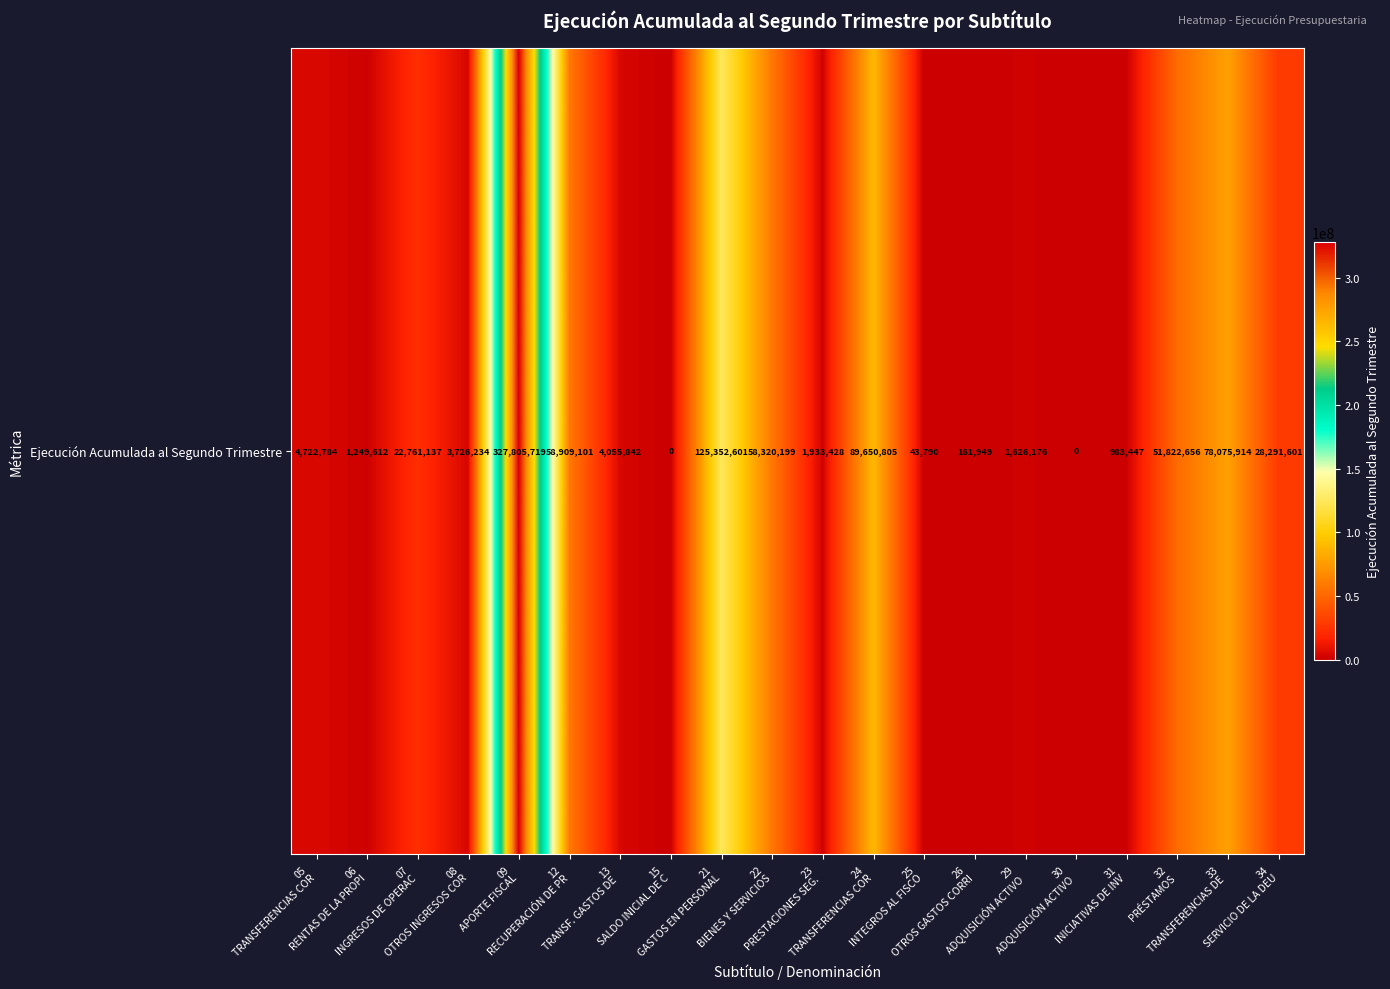

Is it true that the value at 30
ADQUISICIÓN ACTIVO is 0?

True